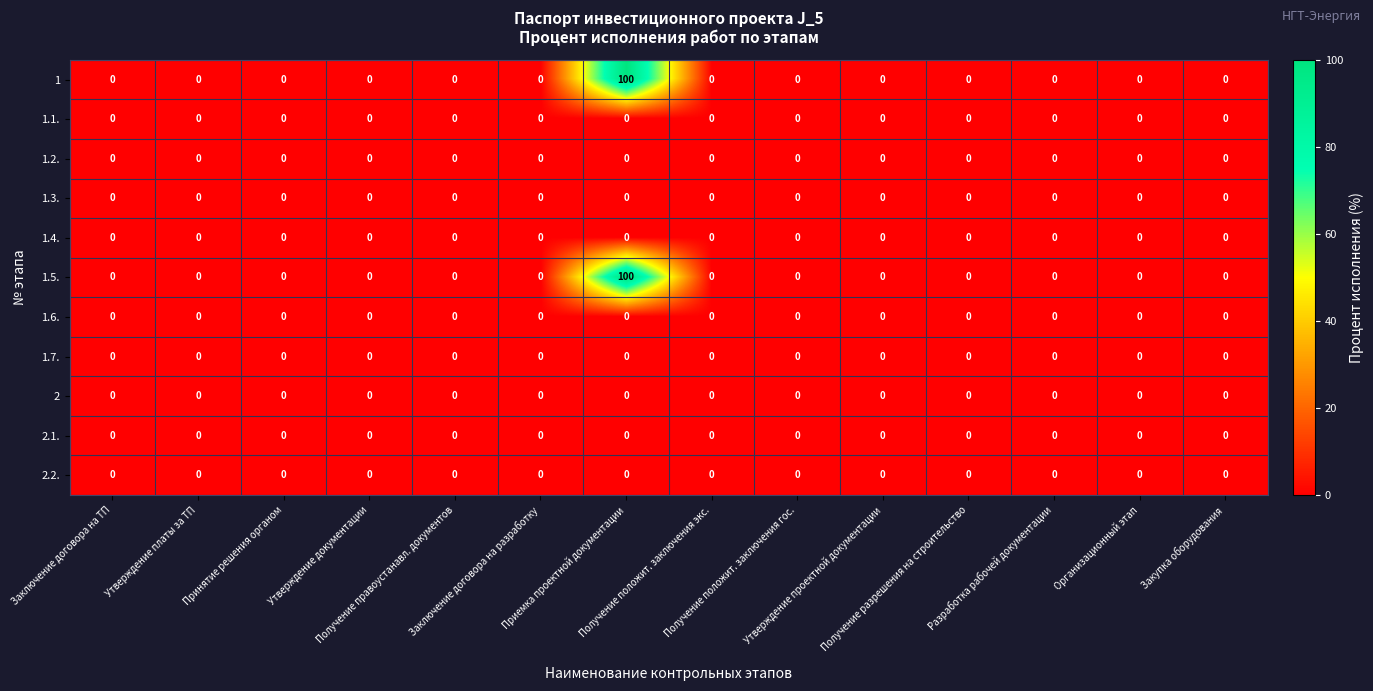

What is the greatest value displayed?

100